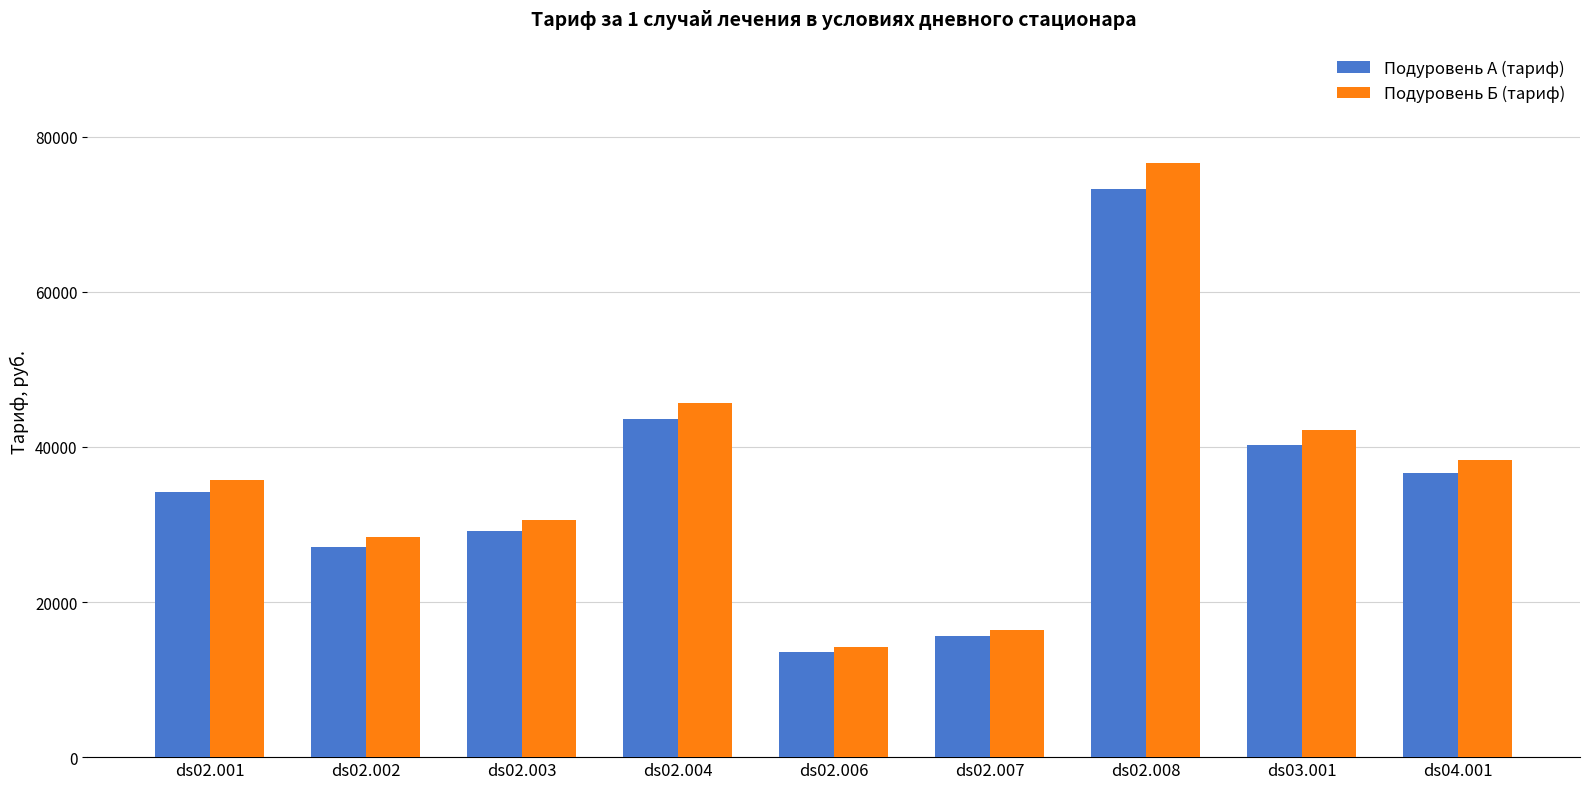

Count the number of data series in this chart.

2